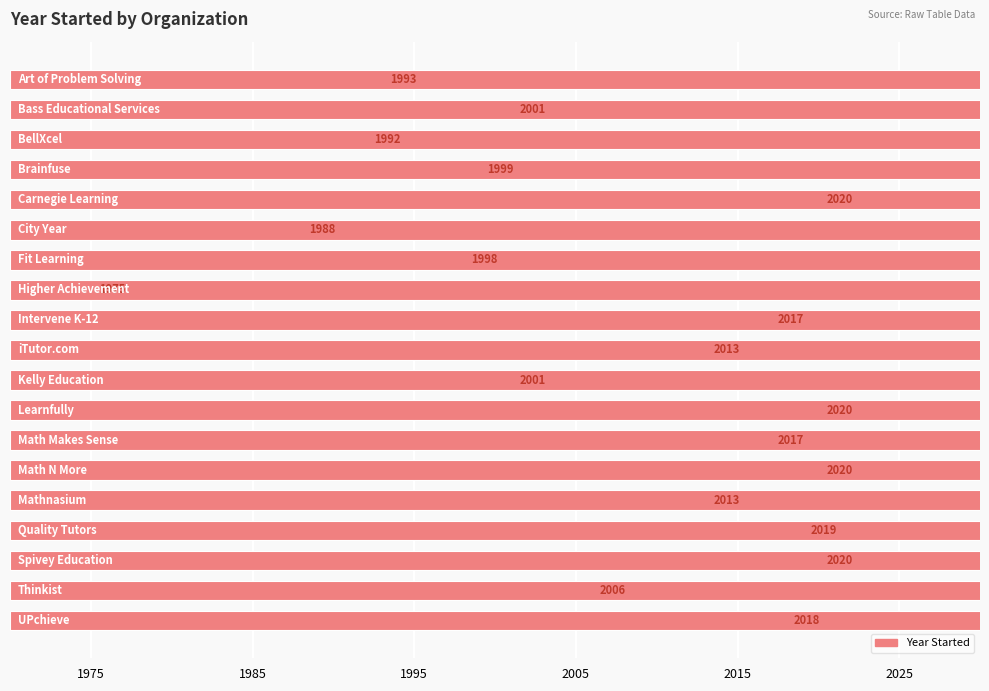

What is the sum of all values?

38130